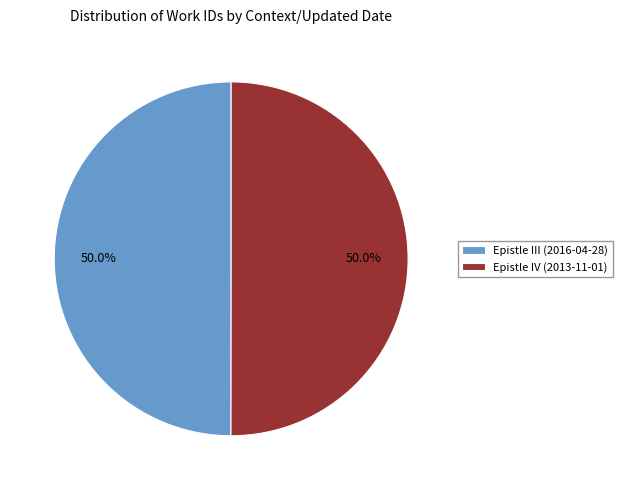

What percentage is the Epistle III (2016-04-28) slice, to the nearest percent?

50%